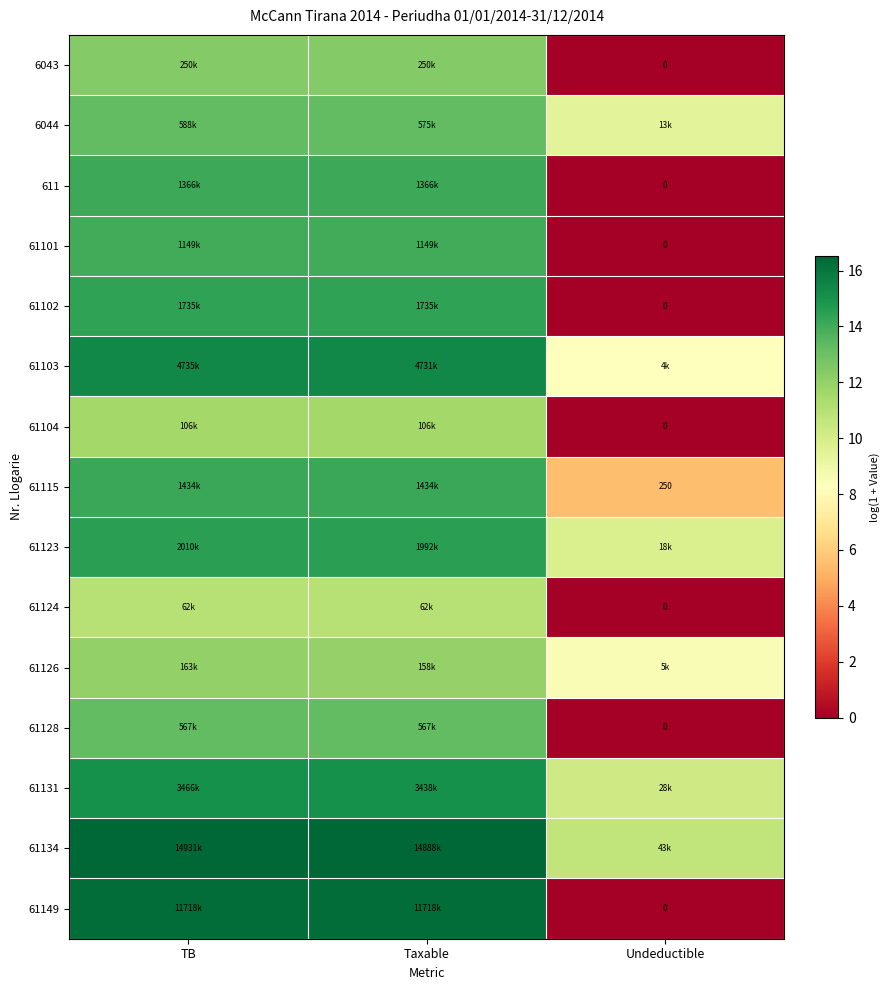

What is the maximum value shown in the chart?

16.5